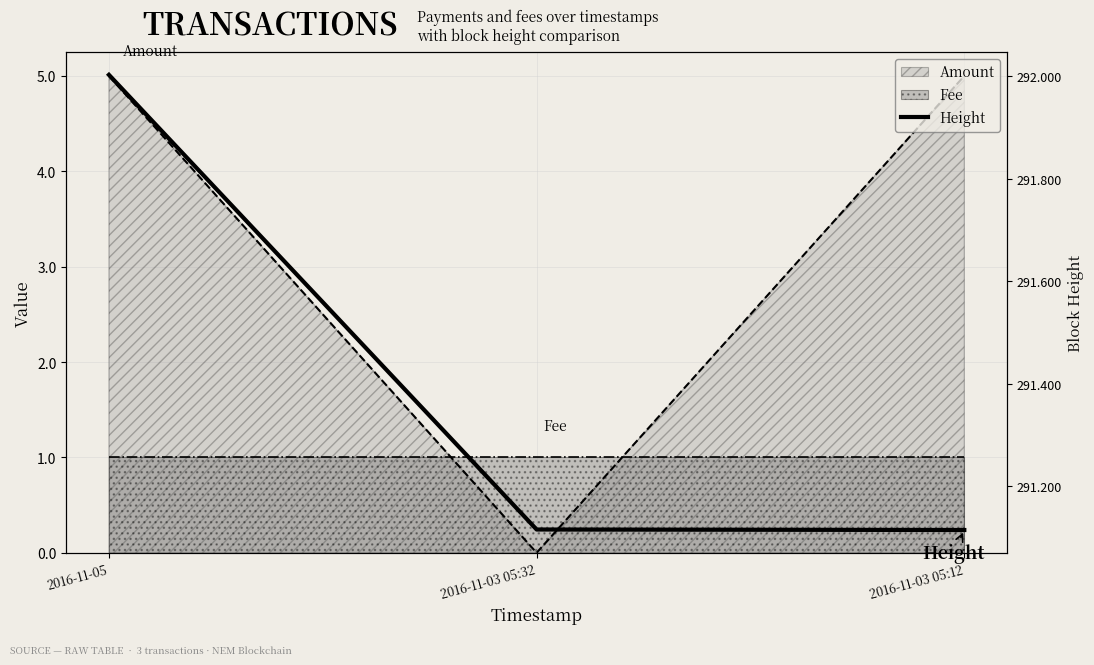

How many values exceed 291115?

1